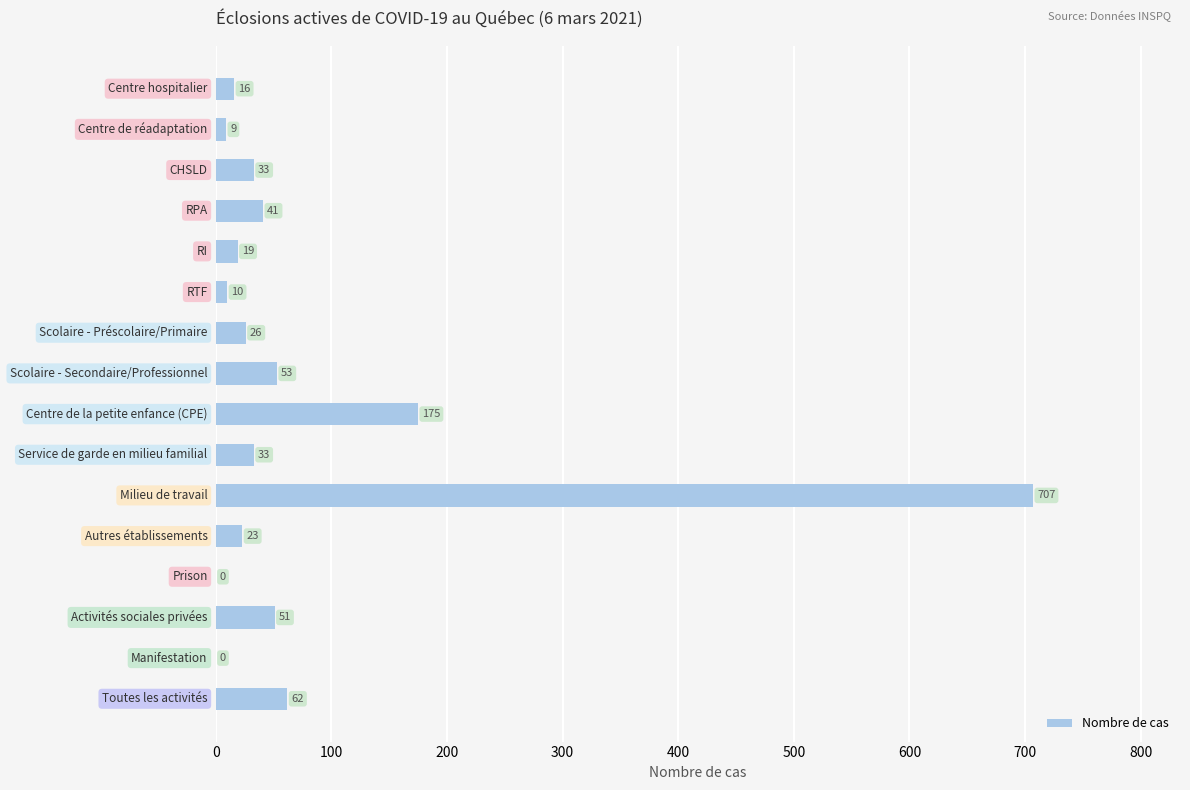

What is the average value?

79